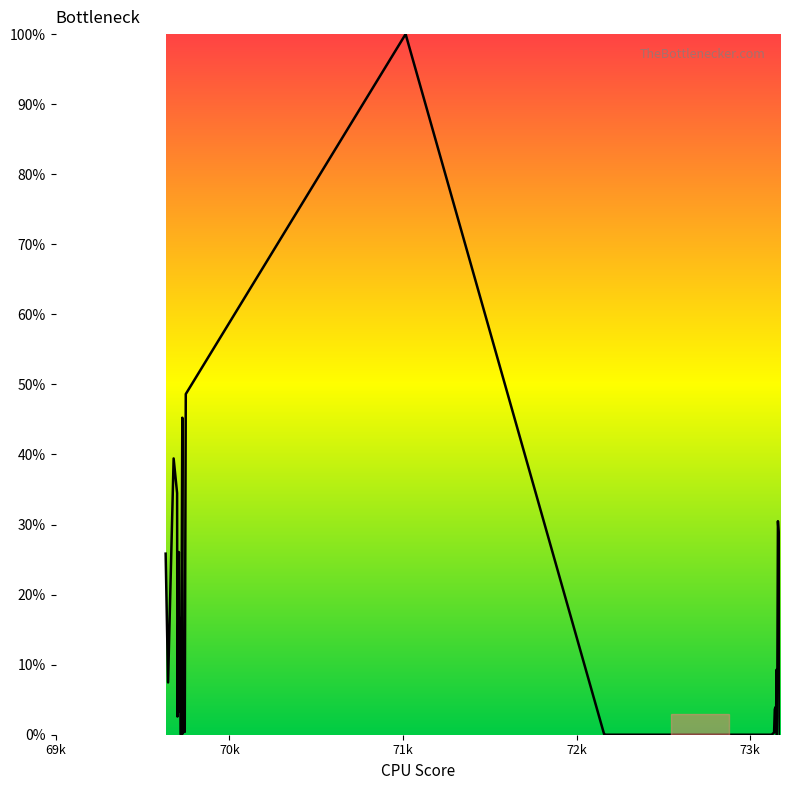

What is the greatest value displayed?

100.0